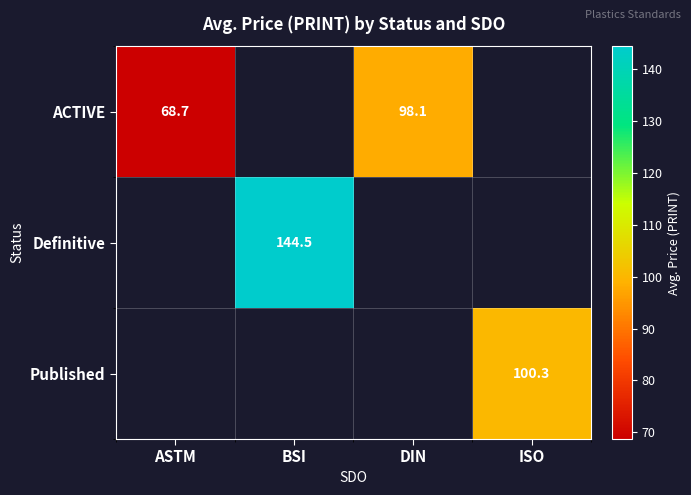

What is the difference between the maximum and minimum values in the ACTIVE series?

29.4